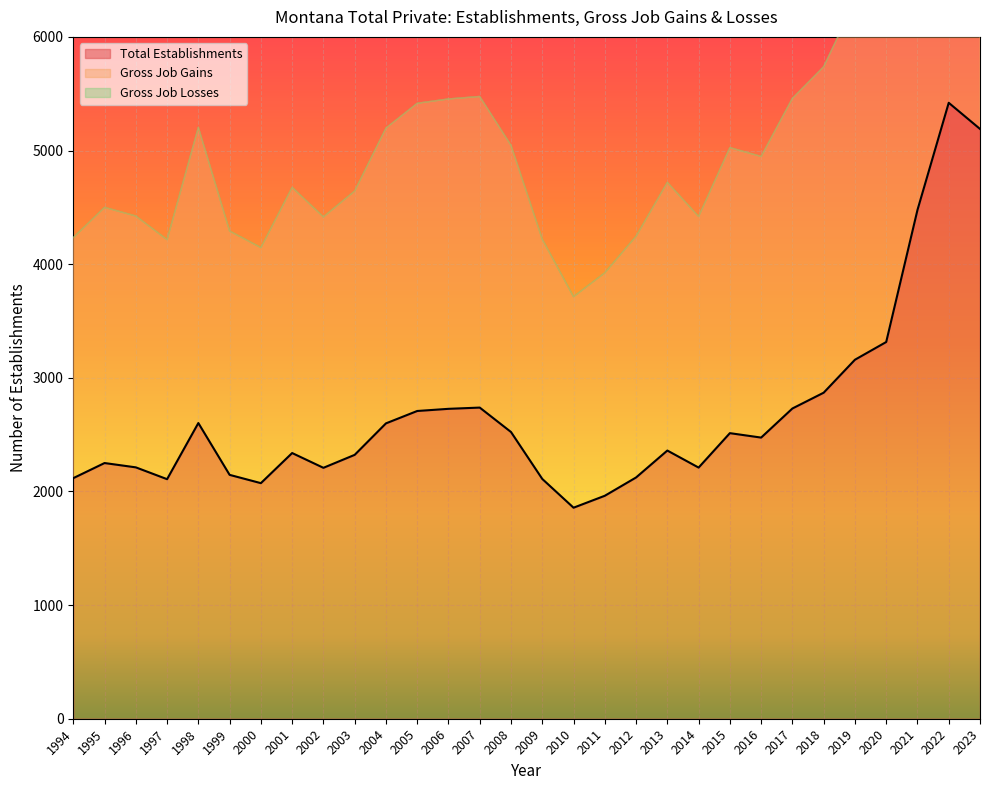

What is the difference between the Gross Job Gains values at 2020 and 1995?

1065